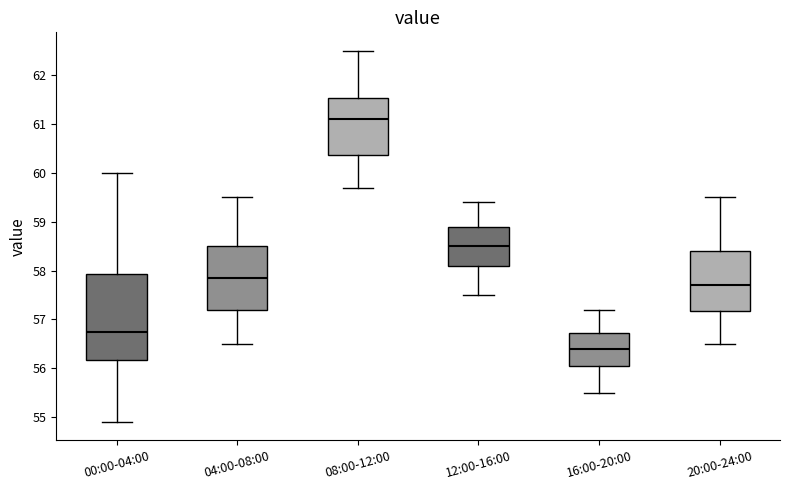

Where is the upper edge of the box for 00:00-04:00 on the y-axis? The values are not printed on the chart, so give them approximately, as read against the axis.

57.9